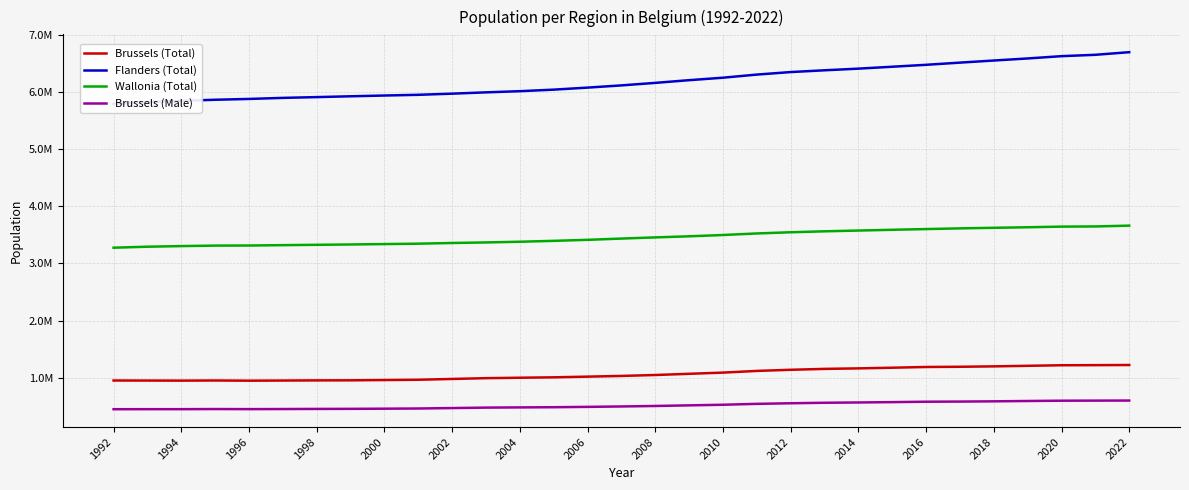

True or false: Brussels (Male) and Flanders (Total) intersect in this chart.

False